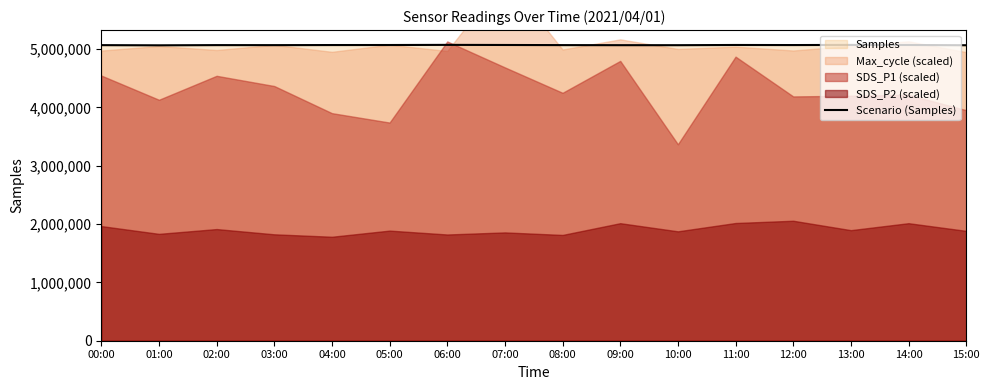

Reading right to left, extract all data points from this chart.

15:00=5065531	14:00=5069899	13:00=5071068	12:00=5068746	11:00=5070011	10:00=5066456	09:00=5066696	08:00=5067876	07:00=5070026	06:00=5071788	05:00=5069483	04:00=5068989	03:00=5067426	02:00=5067824	01:00=5064253	00:00=5067290